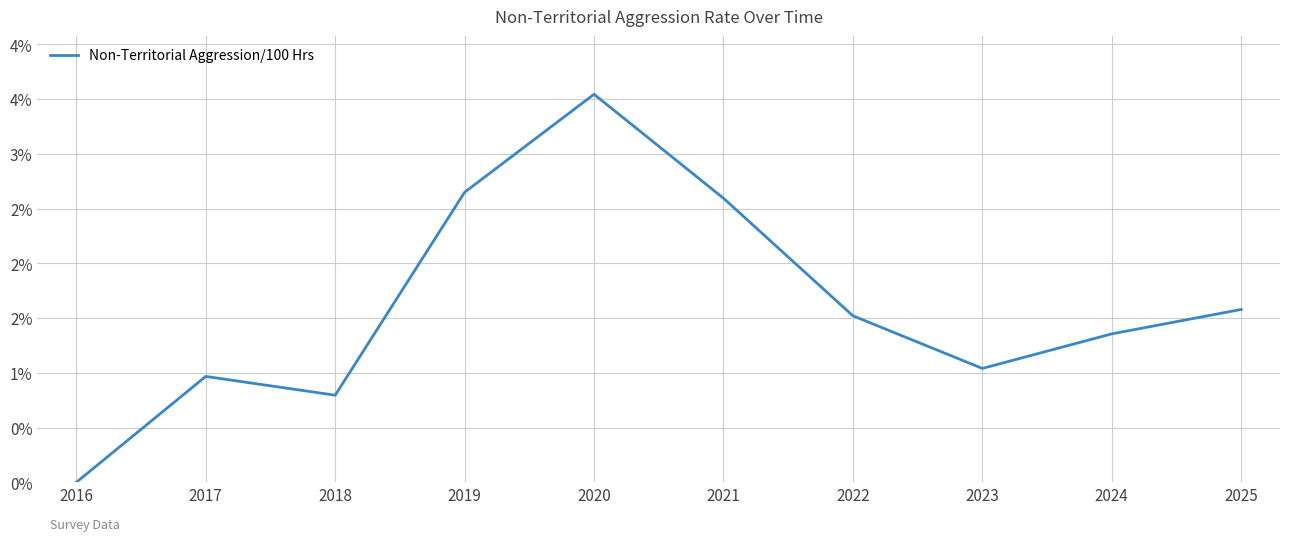

Reading left to right, extract all data points from this chart.

0.0	1.0	0.8	2.6	3.5	2.6	1.5	1.0	1.4	1.6